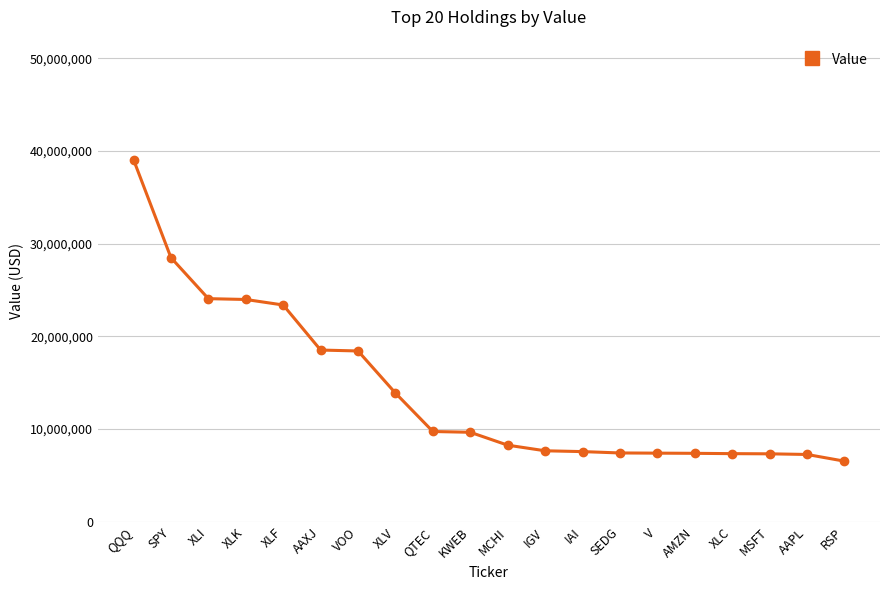

What is the value of the 20th point from the left?

6541701